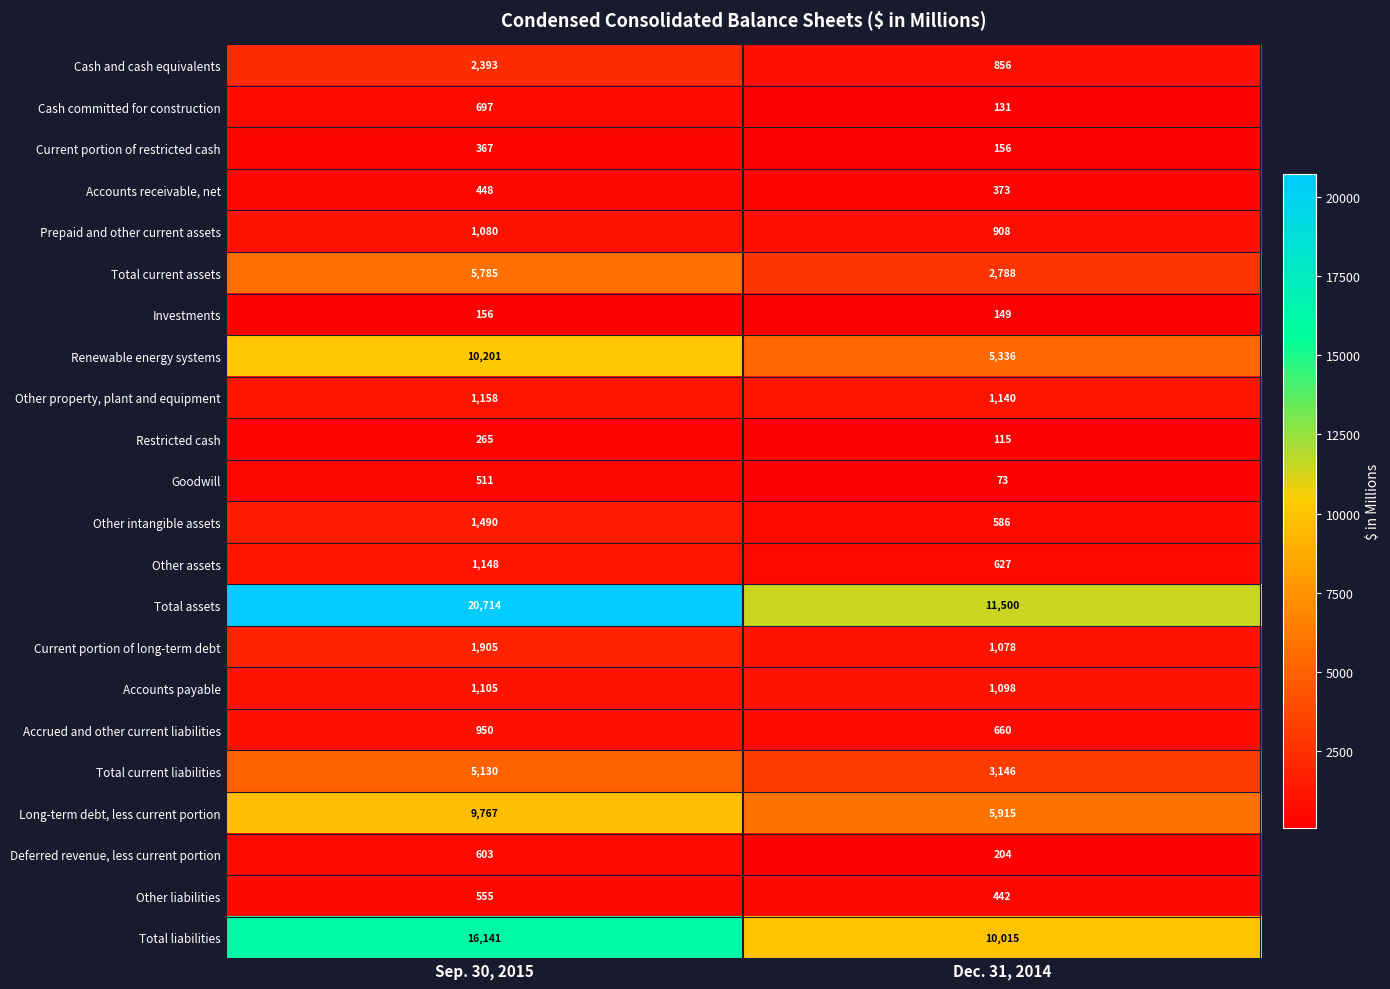

What is the average value of the Total liabilities series?

13078